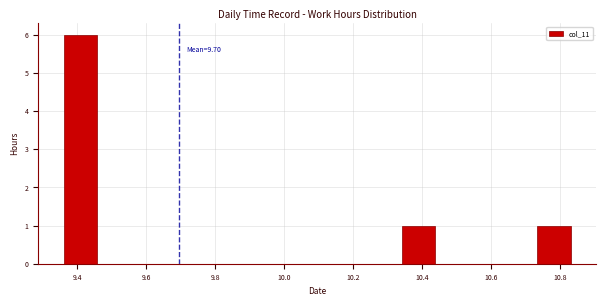

Which range on the x-axis has the tallest bar?

9.360 to 9.458